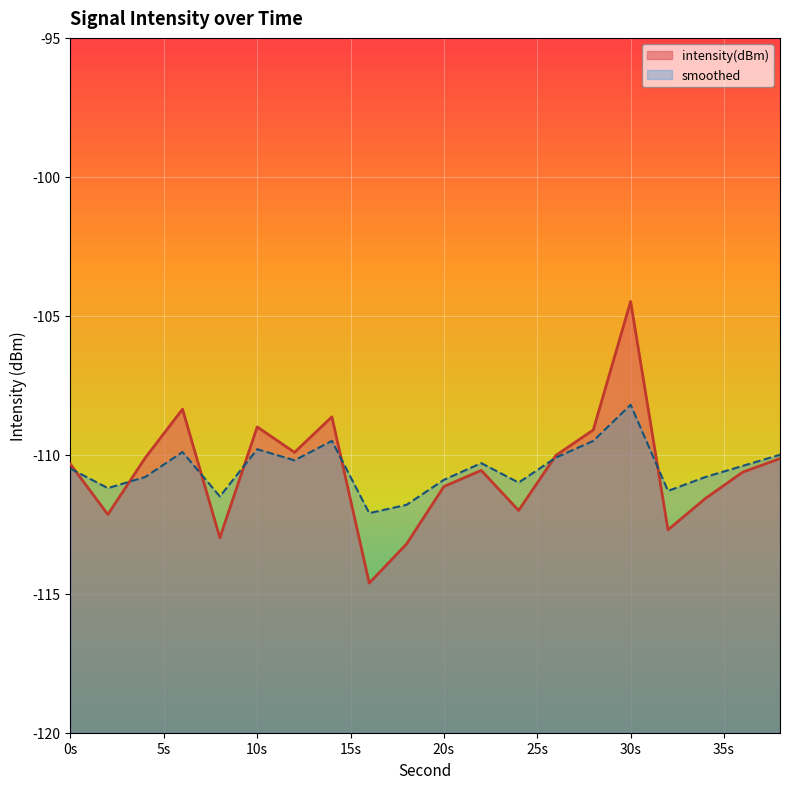

How many categories are shown in the chart?

20